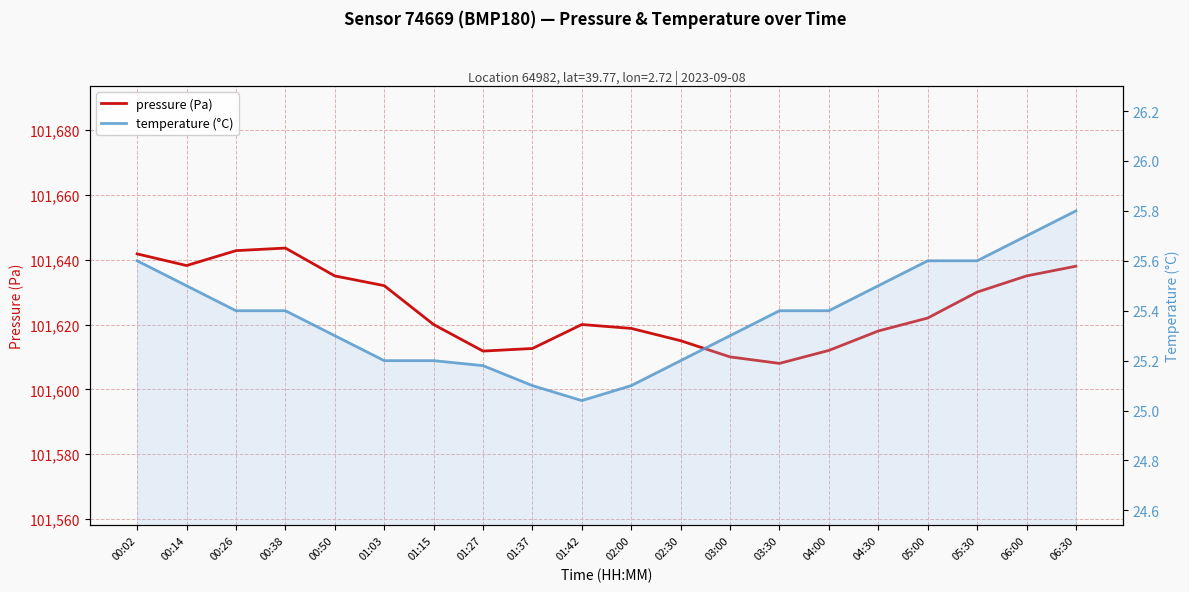

Reading left to right, what are all the values shown in this chart?

pressure (Pa): 101641.8	101638.2	101642.8	101643.6	101635.0	101632.0	101620.0	101611.8	101612.6	101620.0	101618.8	101615.0	101610.0	101608.0	101612.0	101618.0	101622.0	101630.0	101635.0	101638.0
temperature (°C): 25.6	25.5	25.4	25.4	25.3	25.2	25.2	25.2	25.1	25.0	25.1	25.2	25.3	25.4	25.4	25.5	25.6	25.6	25.7	25.8